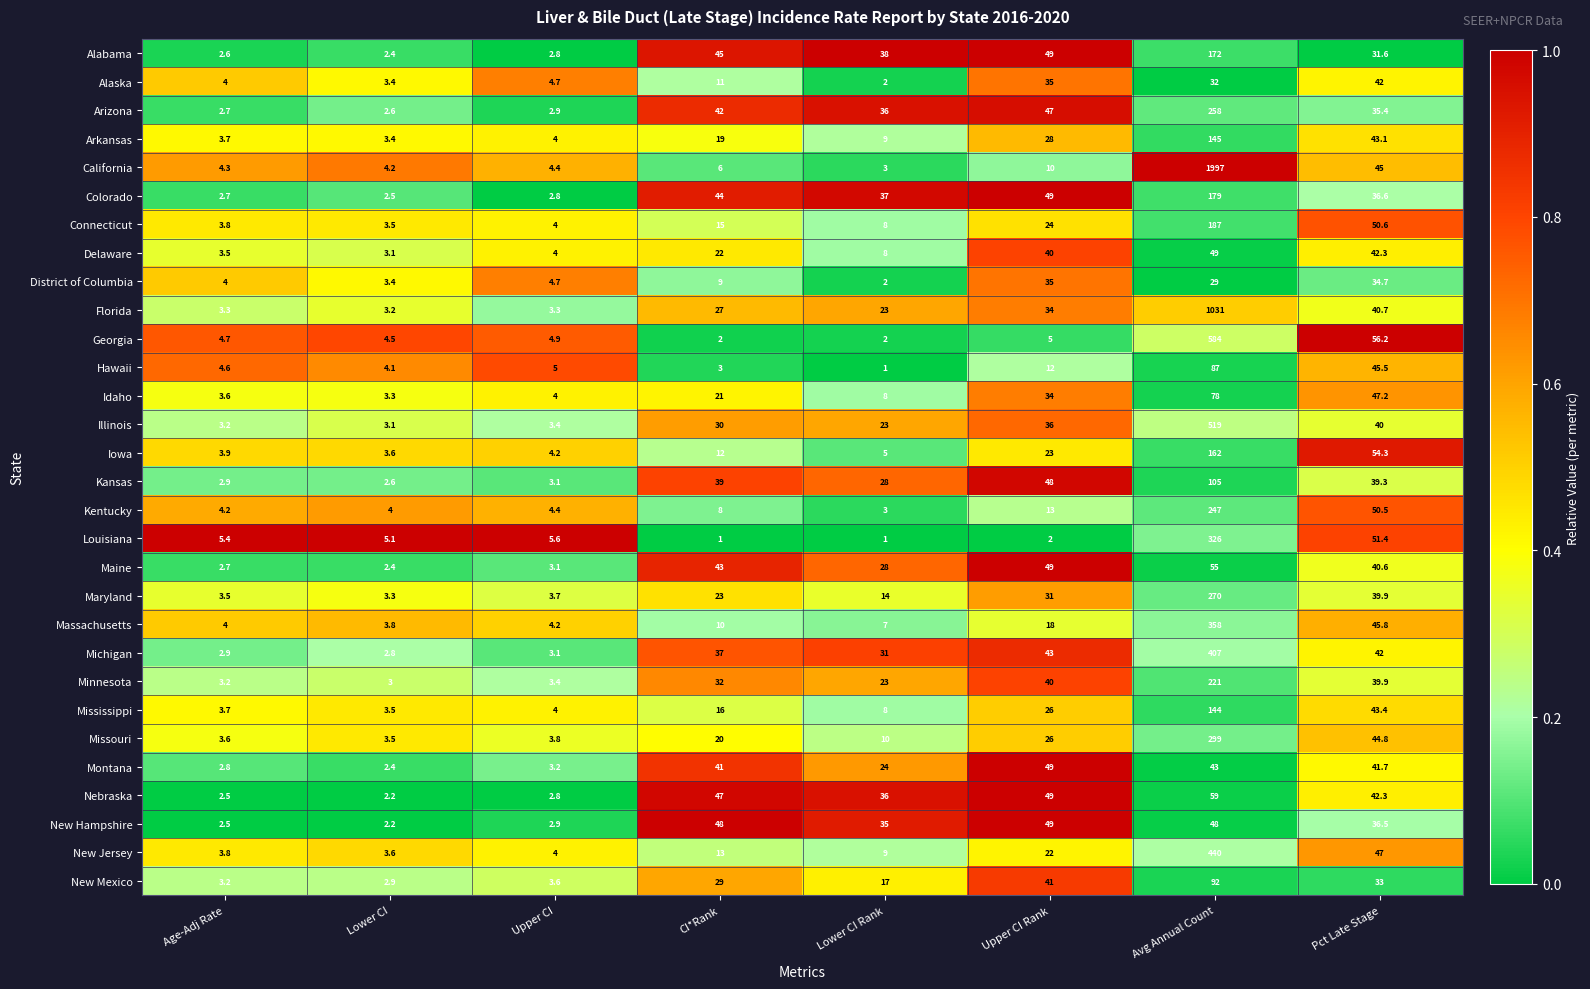

Which series has the largest total across all categories?

California